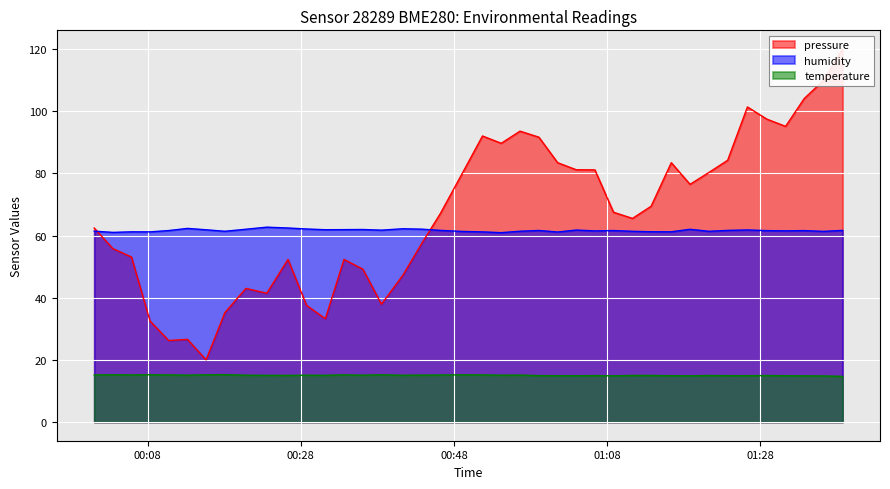

What is the highest value of the humidity series?

62.7